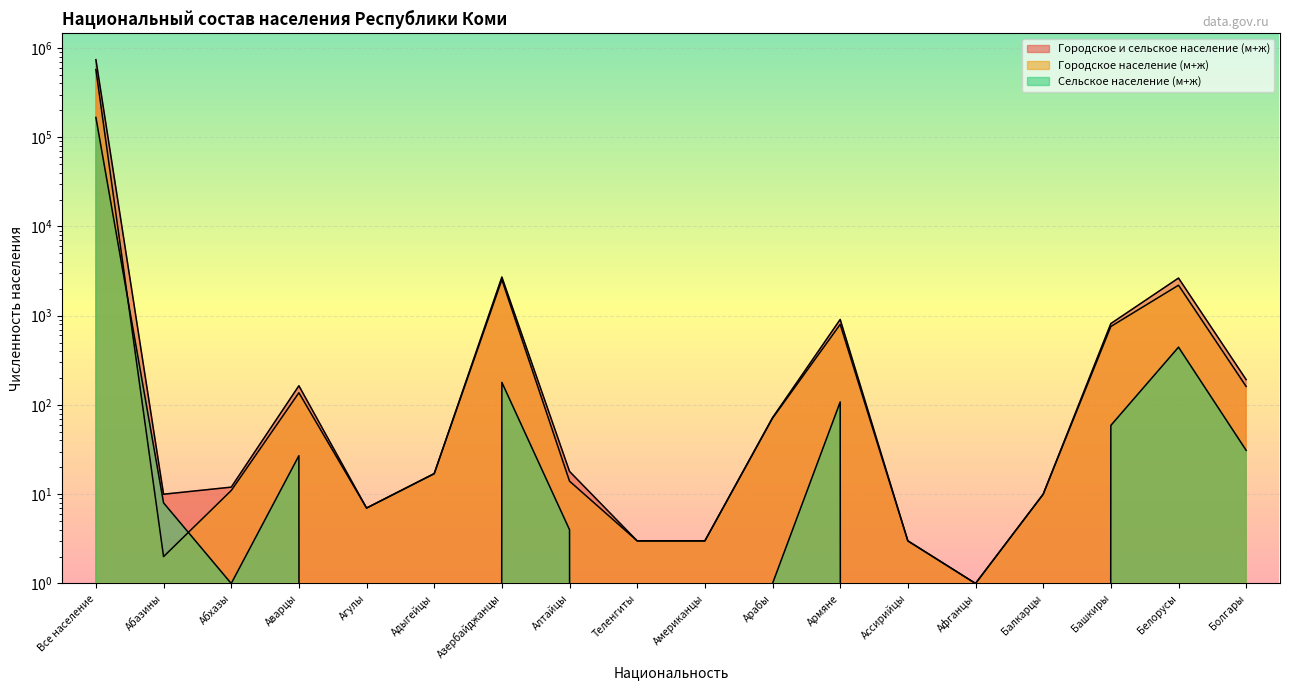

At which category is the sum across all series the highest?

Все население